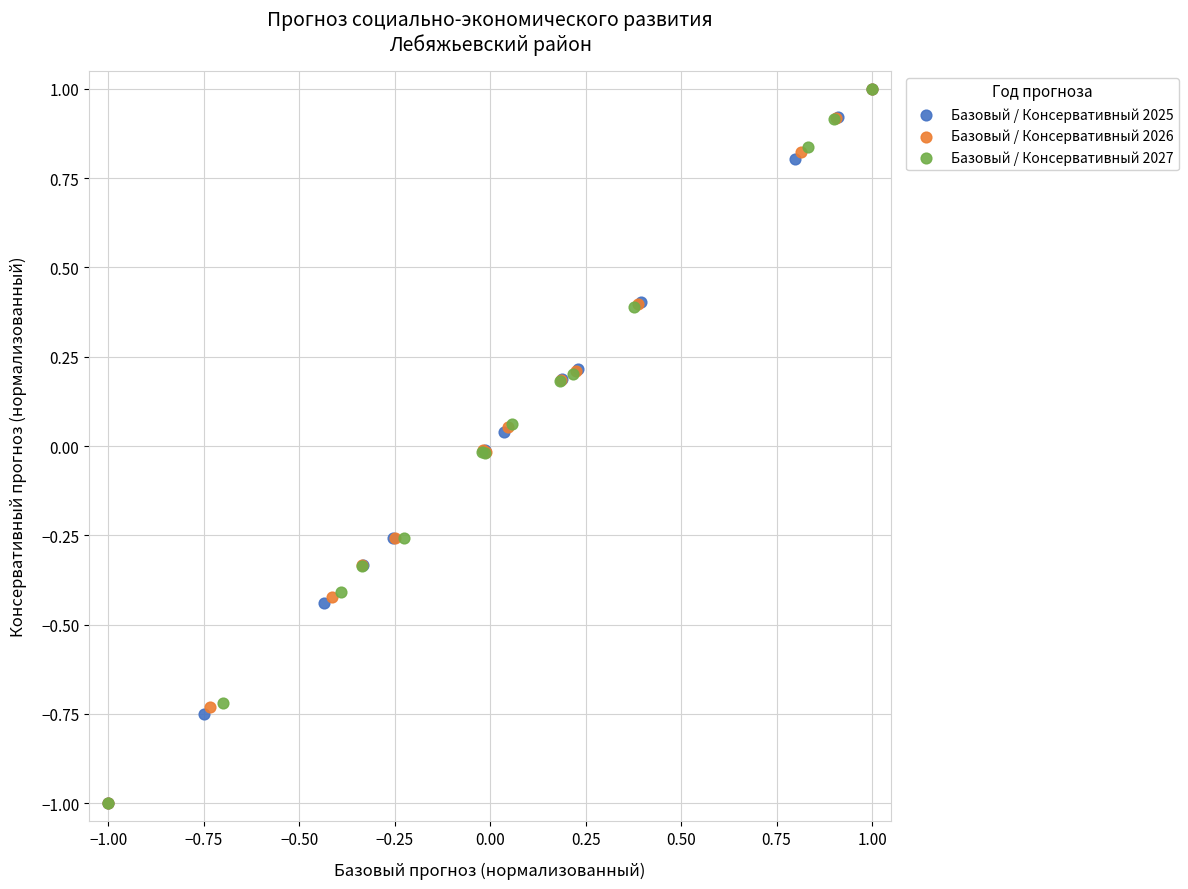

What are all the series names shown in the legend?

Базовый / Консервативный 2025, Базовый / Консервативный 2026, Базовый / Консервативный 2027